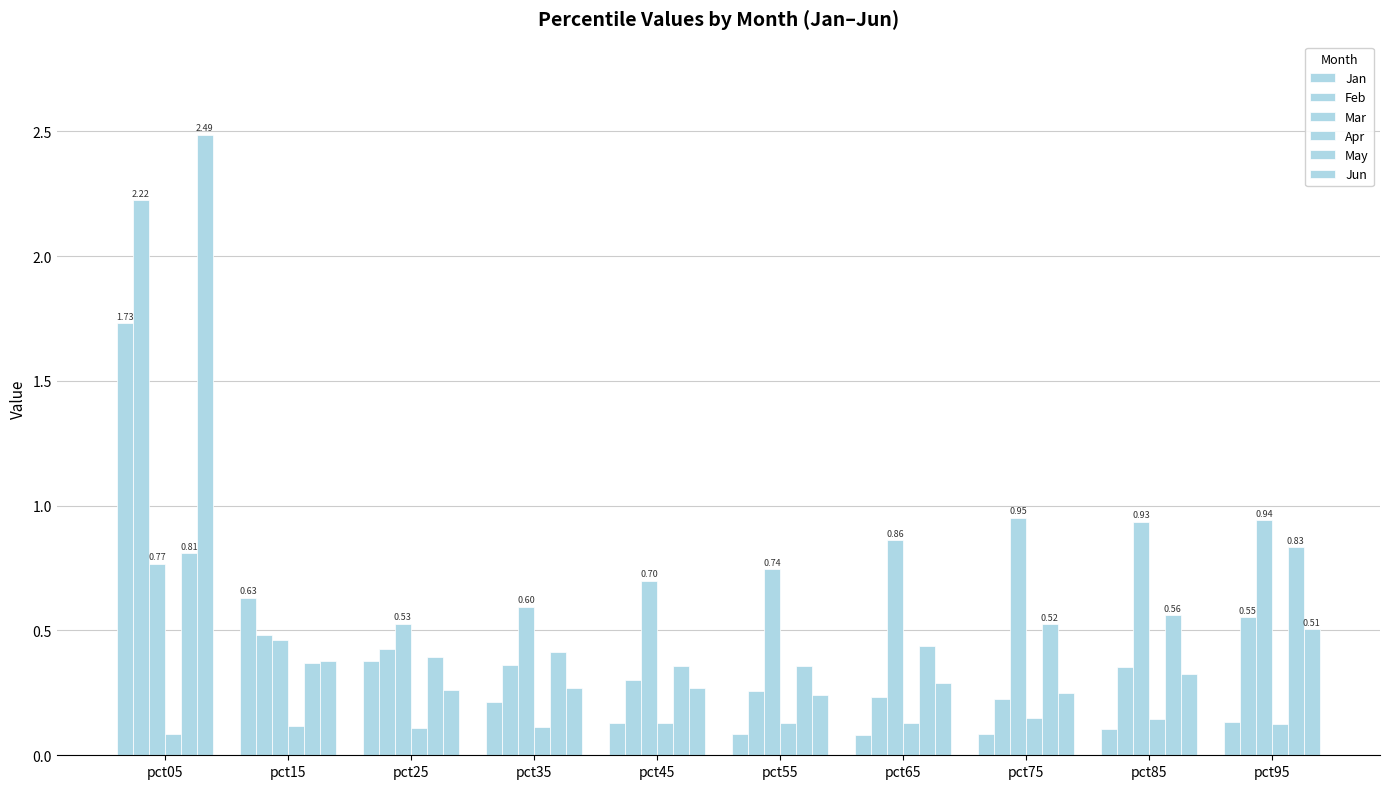

Count the number of data series in this chart.

6